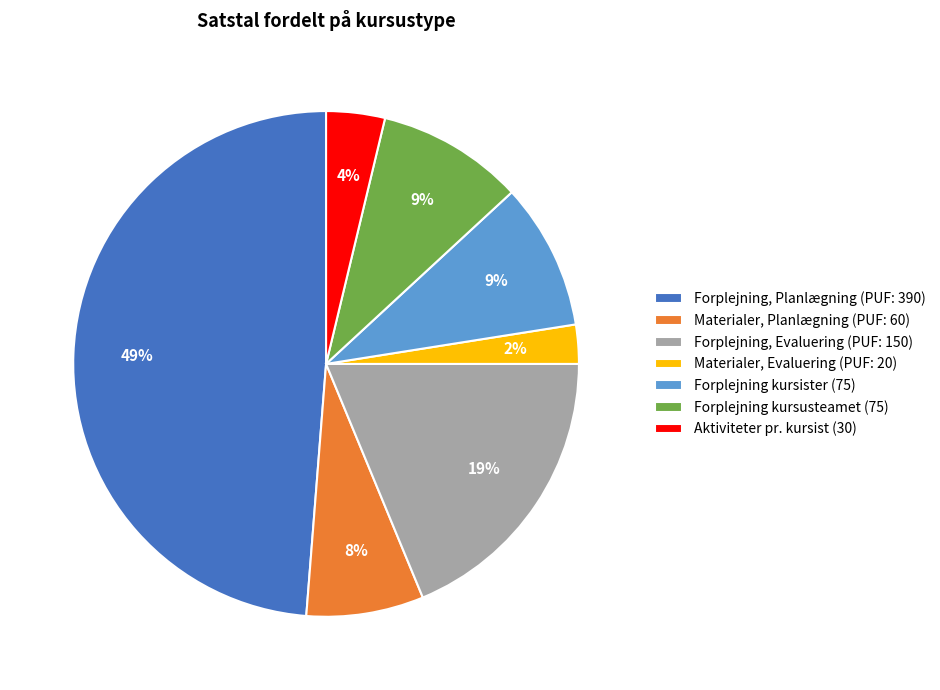

Is the sum of Materialer, Evaluering (PUF: 20) and Forplejning, Planlægning (PUF: 390) greater than half?

Yes